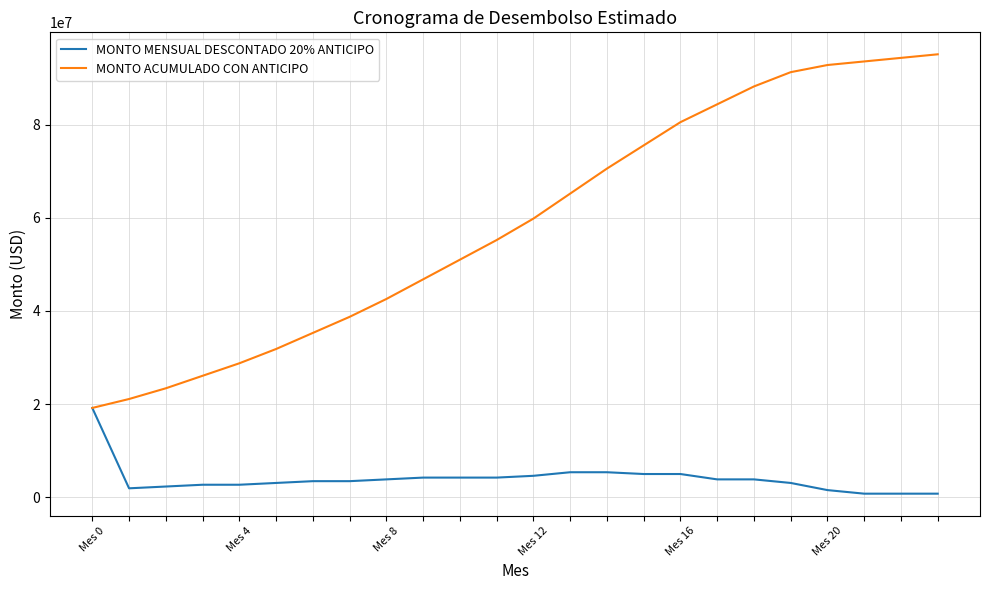

Which series has the largest total across all categories?

MONTO ACUMULADO CON ANTICIPO